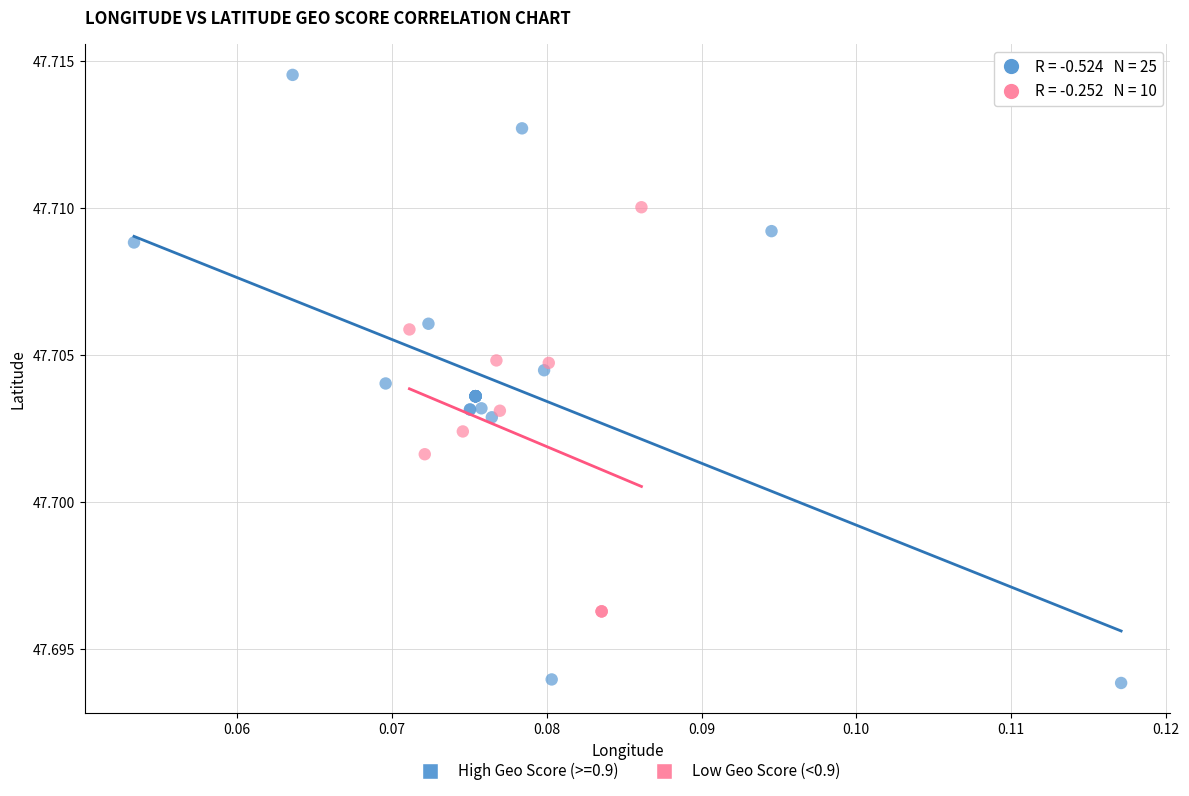

Which series reaches the maximum Y coordinate?

High Geo Score (>=0.9)